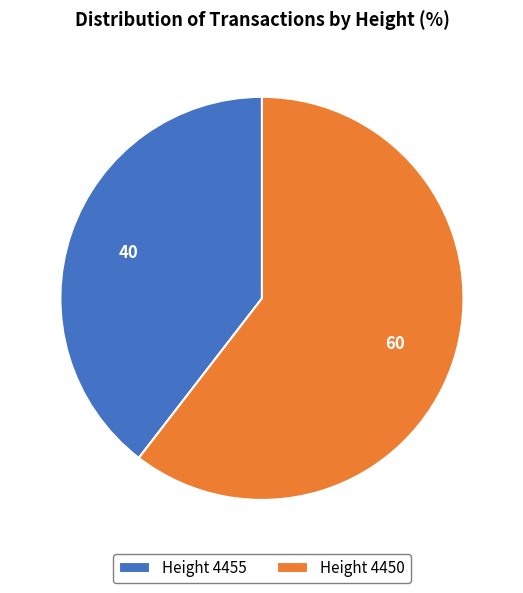

Do Height 4450 and Height 4455 together represent more than half of the pie?

Yes